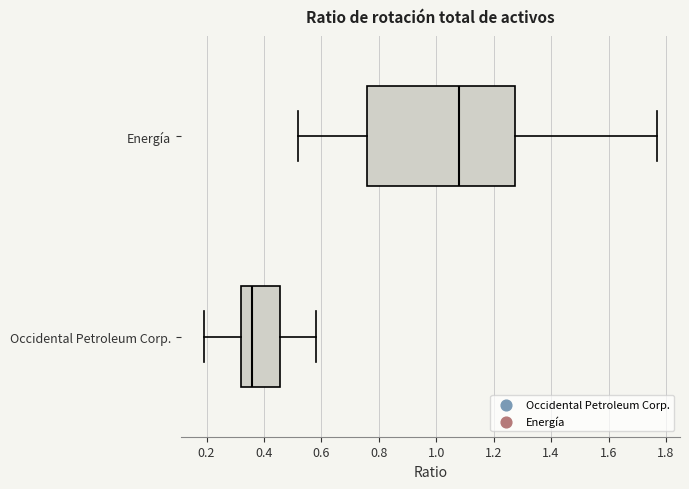

Comparing the boxes themselves (not the whiskers), which one is the widest?

Energía